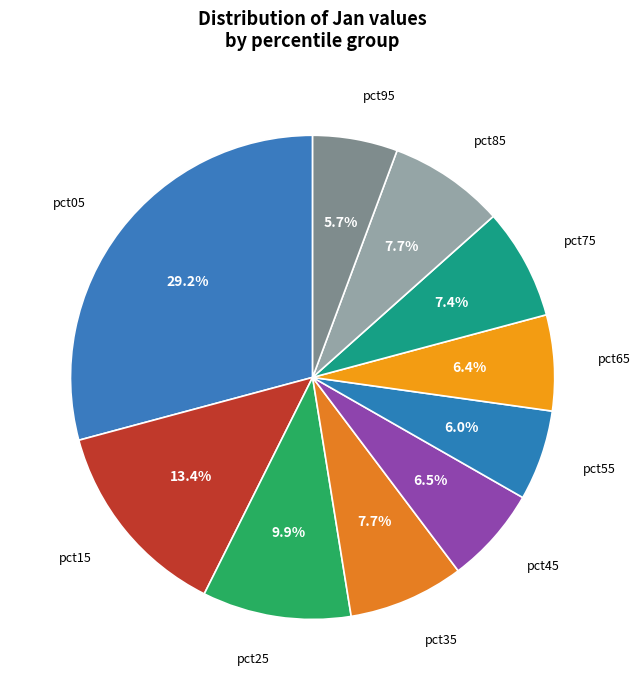

To the nearest percent, what is the average slice percentage?

10%